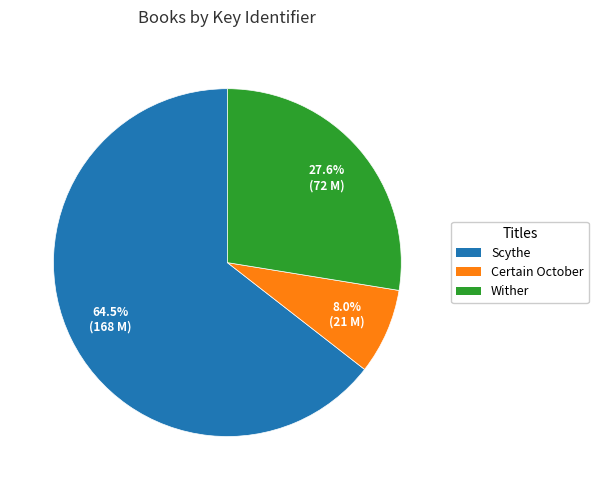

Is there any slice that represents more than half of the pie?

Yes